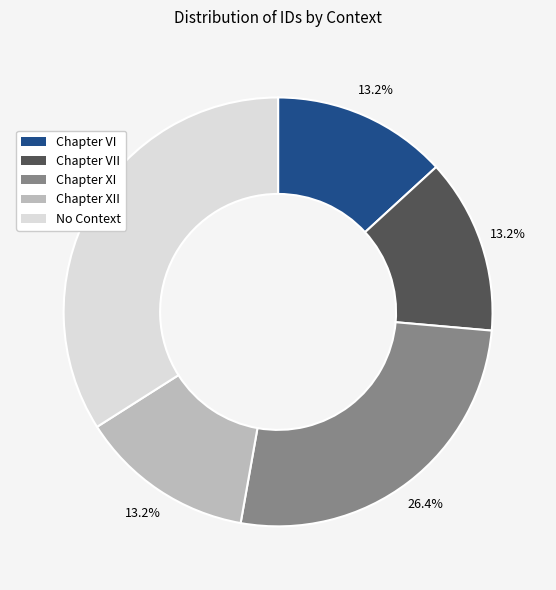

Is there a majority slice in this chart?

No